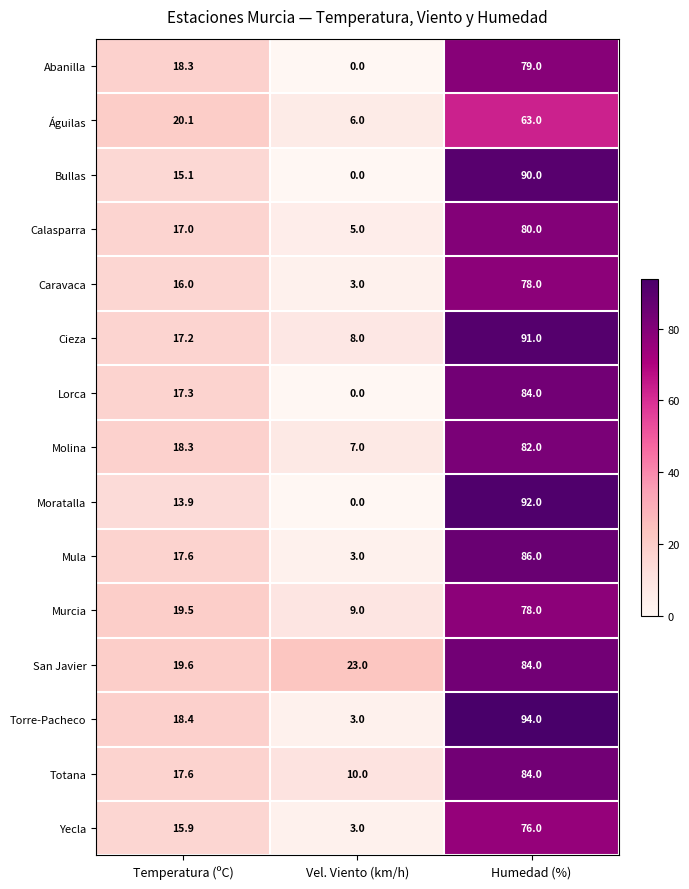

At which label does Molina reach its minimum?

Vel. Viento (km/h)